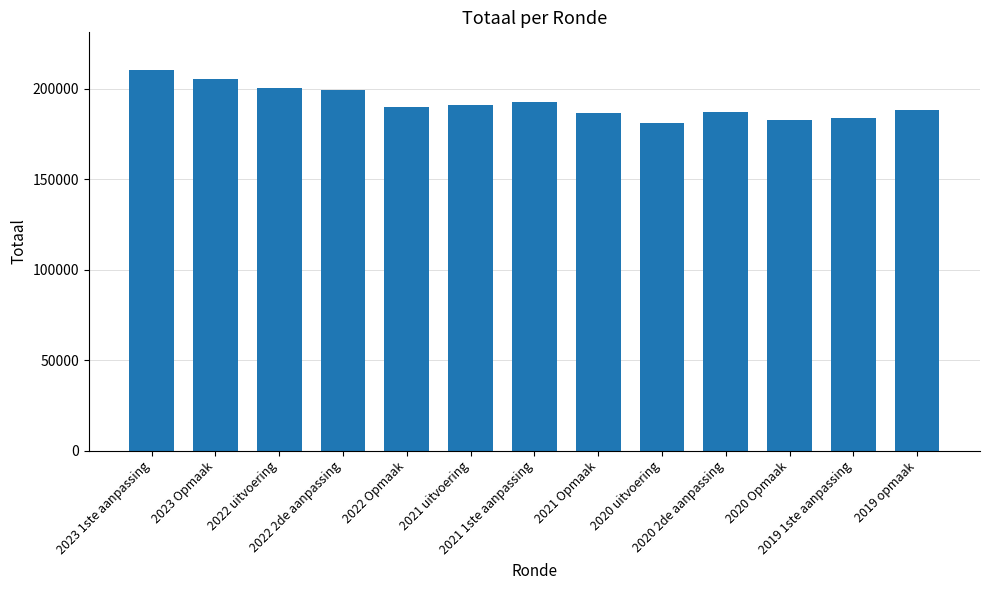

What is the difference between the maximum and minimum values?

29221